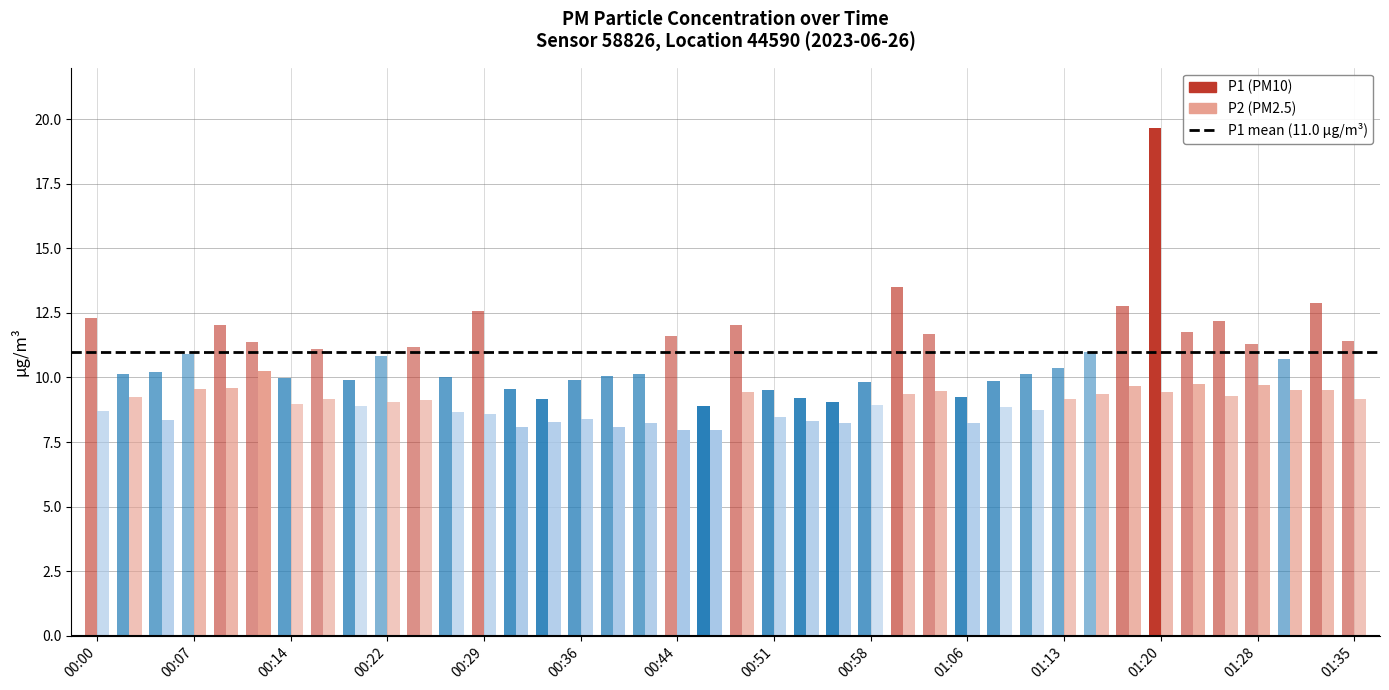

The value of P1 at 00:10 is 6.6. True or false?

False